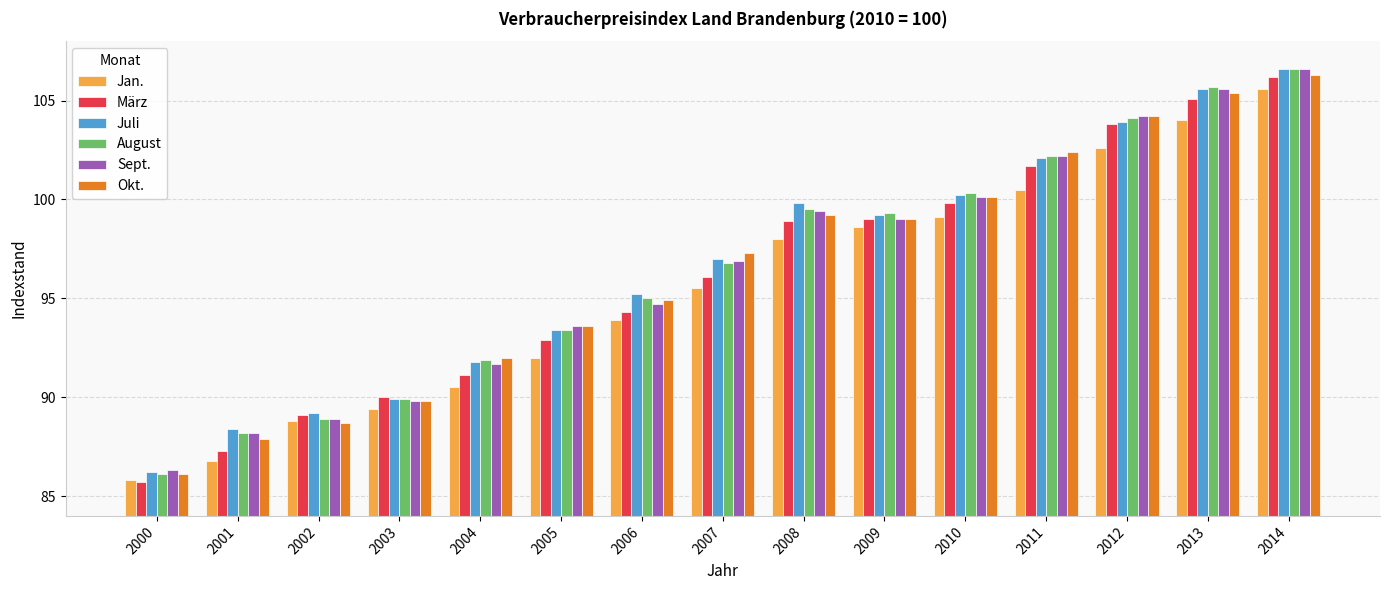

What is the maximum value for März?

106.2